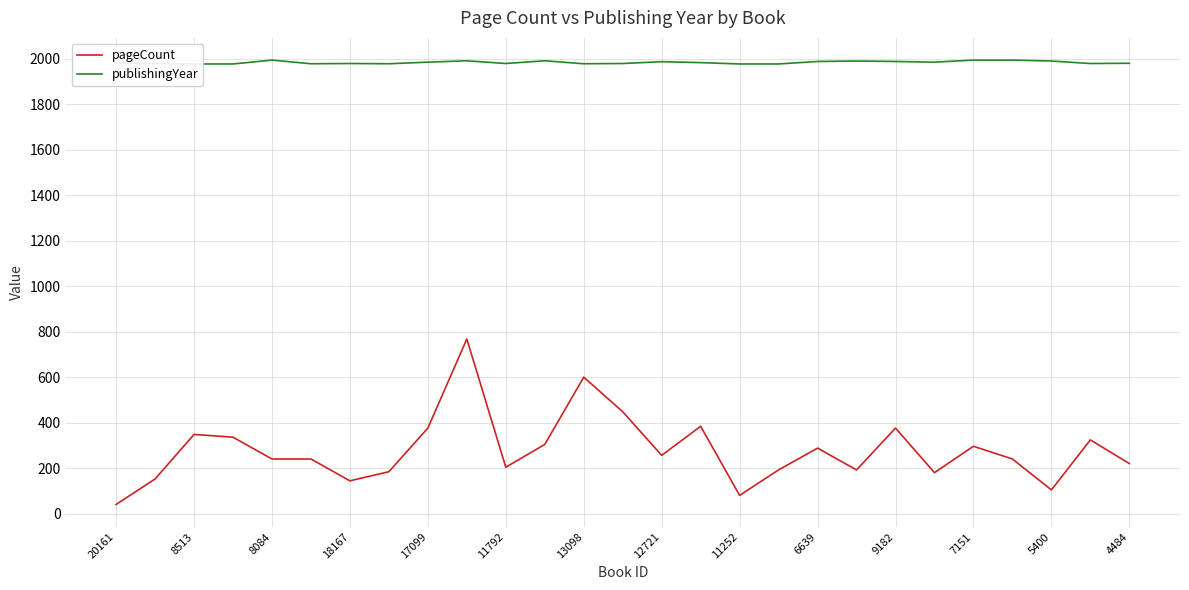

True or false: pageCount and publishingYear intersect in this chart.

False